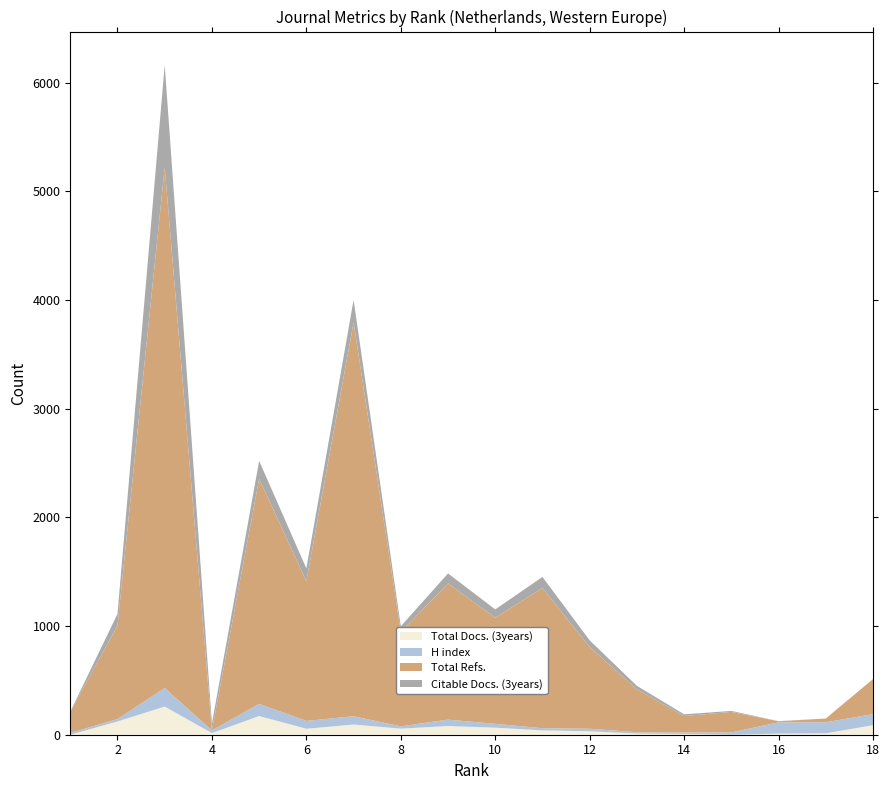

Reading right to left, transcribe all the data shown in this chart.

Total Docs. (3years): 18=88	17=13	16=10	15=0	14=7	13=10	12=32	11=40	10=65	9=80	8=56	7=94	6=55	5=172	4=15	3=259	2=122	1=0
H index: 18=101	17=102	16=104	15=21	14=14	13=13	12=23	11=20	10=35	9=59	8=21	7=76	6=72	5=112	4=24	3=171	2=22	1=17
Total Refs.: 18=323	17=34	16=10	15=189	14=151	13=395	12=752	11=1289	10=977	9=1253	8=868	7=3625	6=1285	5=2071	4=0	3=4792	2=859	1=195
Citable Docs. (3years): 18=0	17=0	16=1	15=9	14=16	13=32	12=61	11=103	10=76	9=92	8=53	7=206	6=118	5=165	4=65	3=940	2=109	1=0